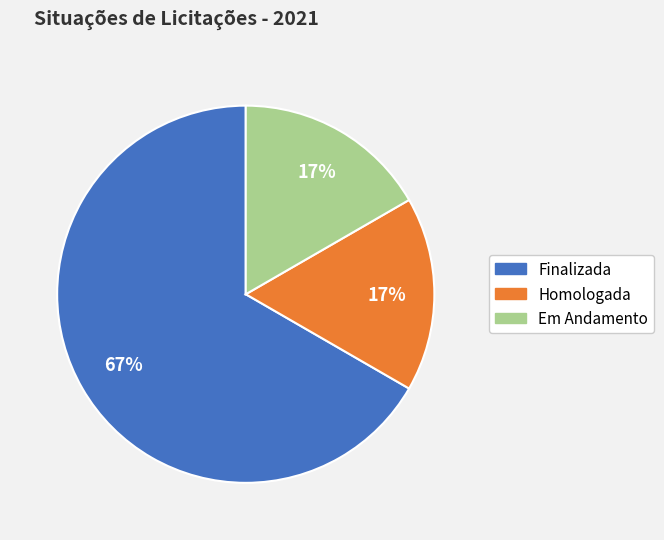

Between Em Andamento and Finalizada, which is larger?

Finalizada